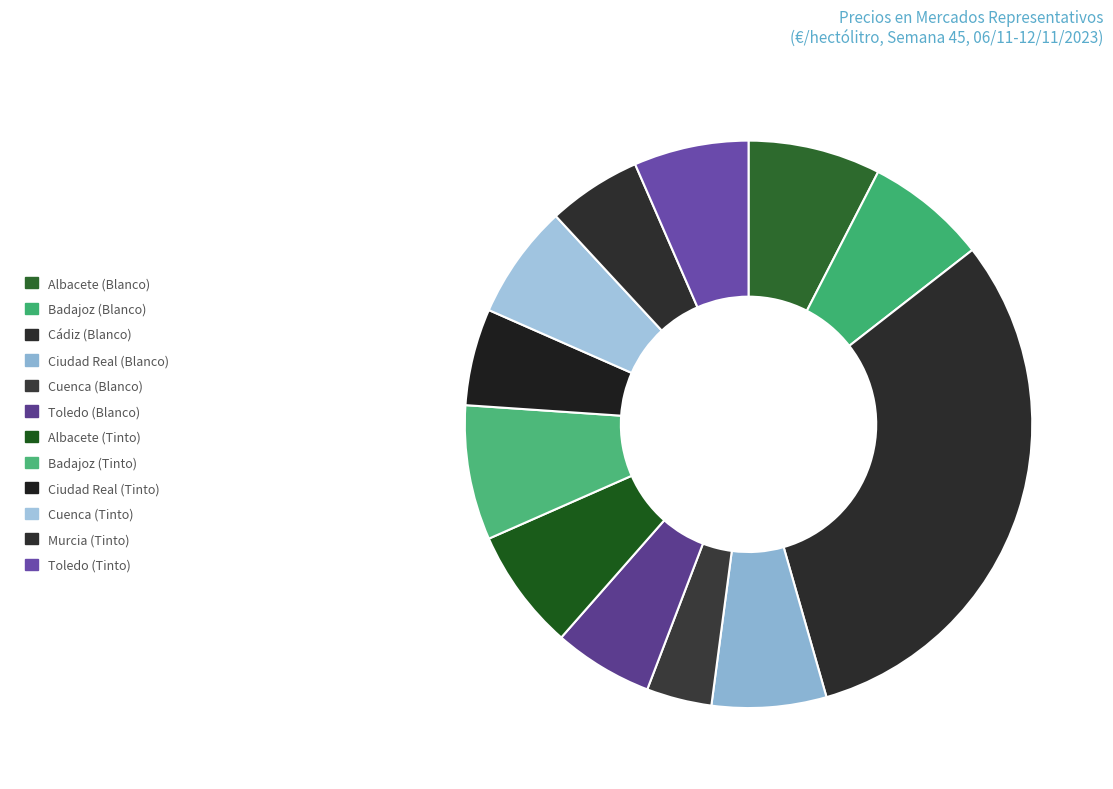

What percentage is the Albacete (Tinto) slice, to the nearest percent?

7%